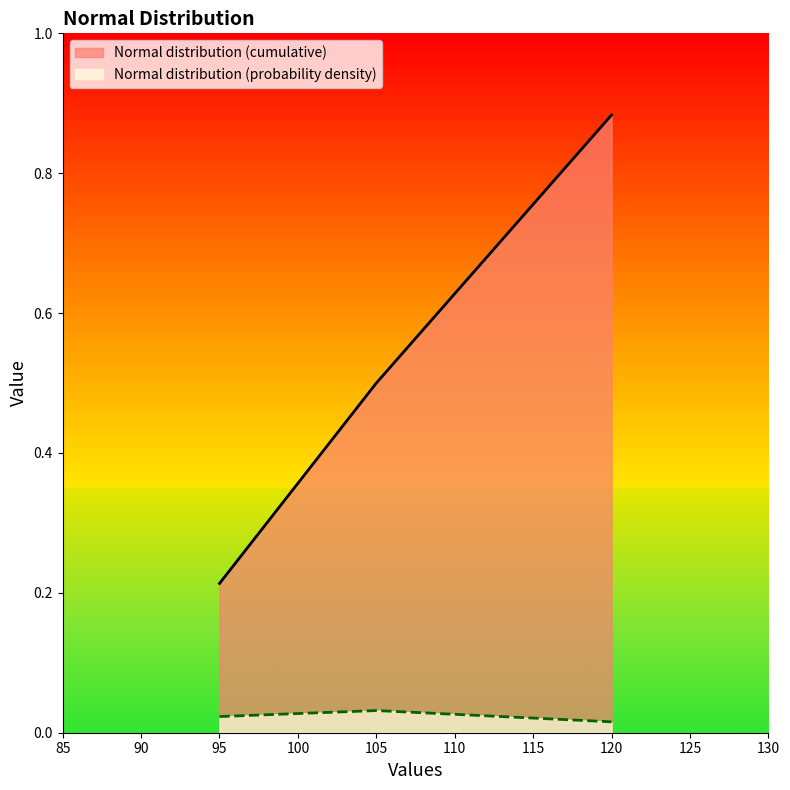

What is the difference between the second highest and minimum values in the Normal distribution (cumulative) series?

0.3